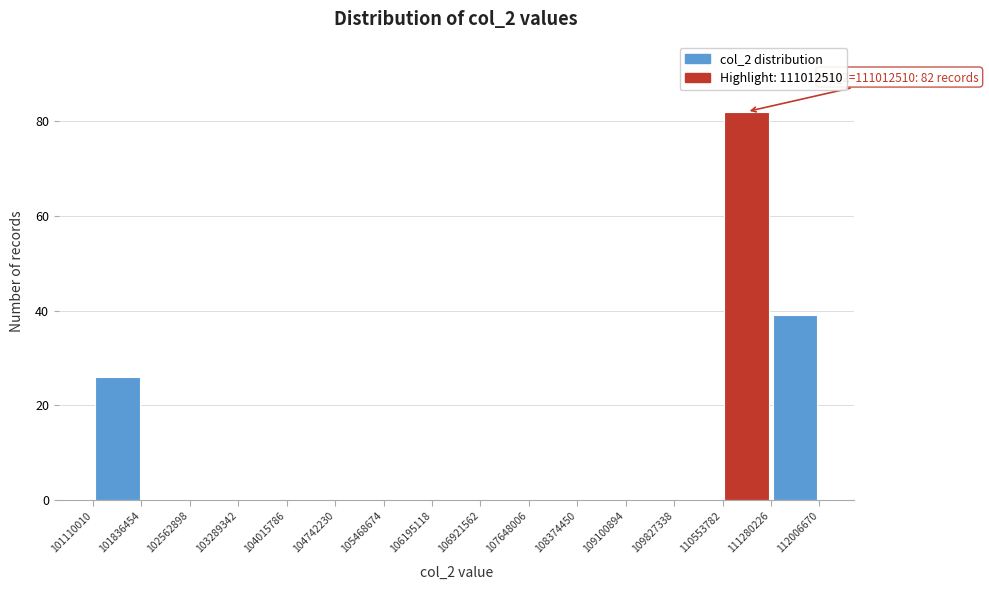

Which range on the x-axis has the tallest bar?

110553782 to 111280226